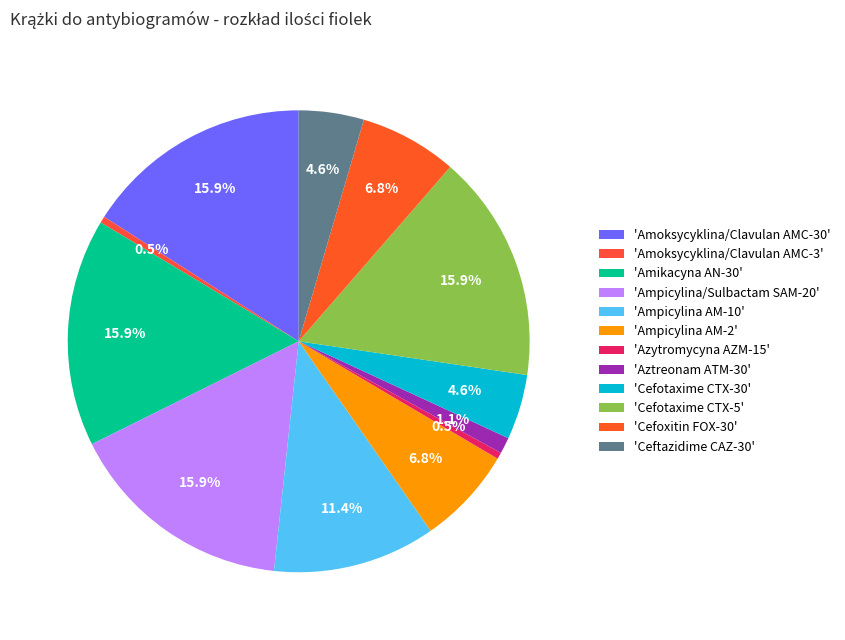

Is there any slice that represents more than half of the pie?

No